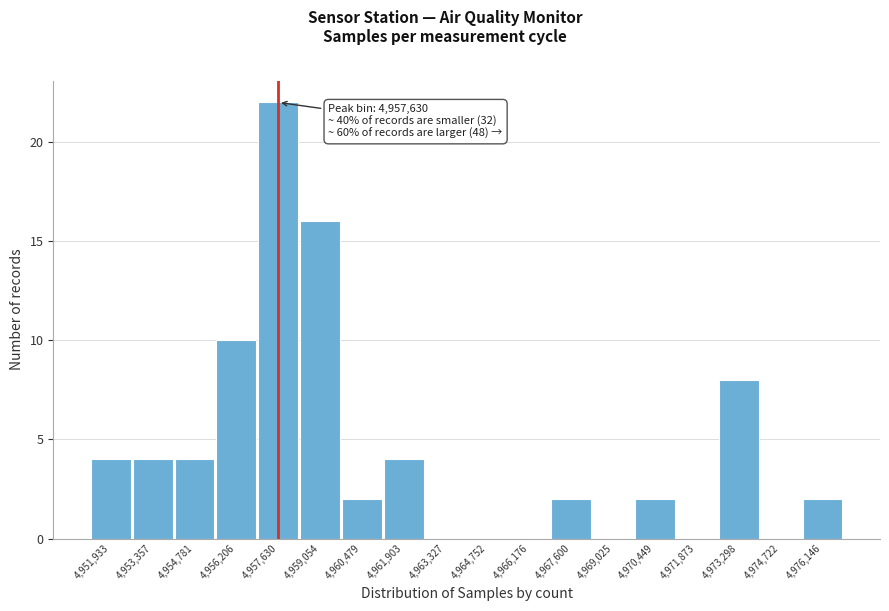

Which range on the x-axis has the tallest bar?

4957000 to 4958400